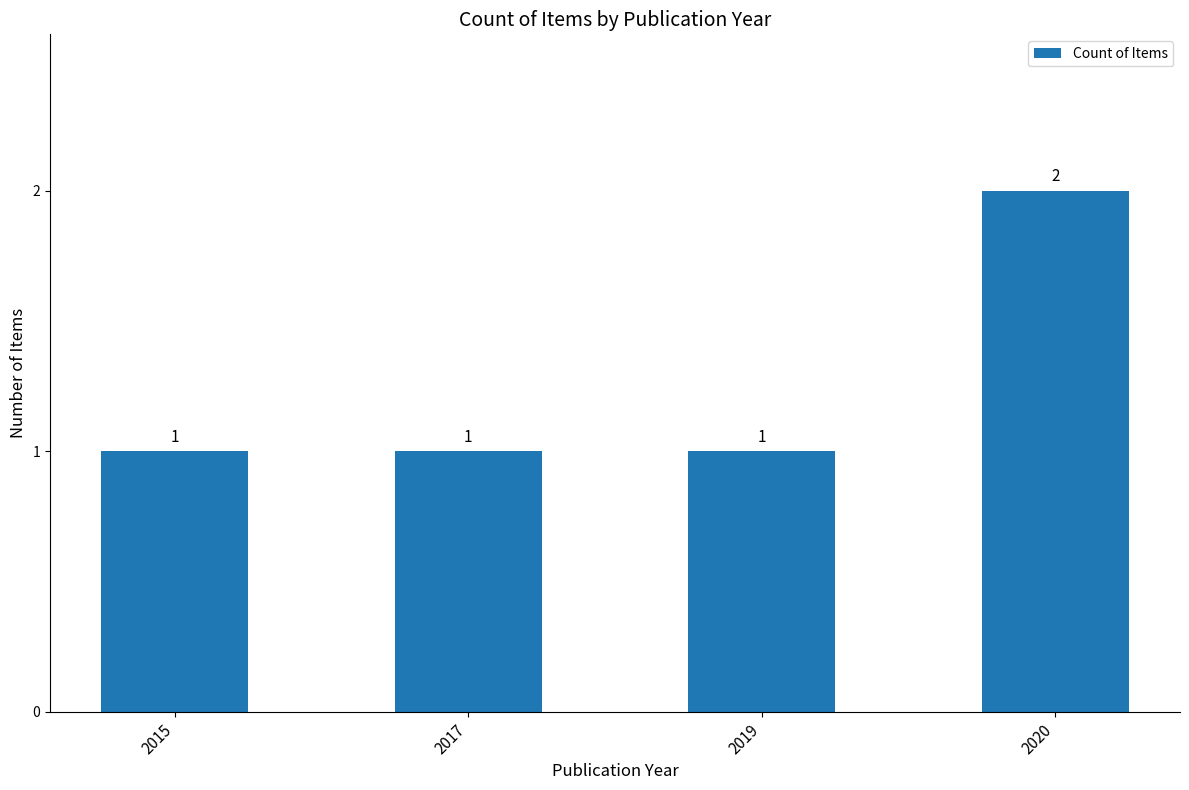

At which category does the chart reach its peak across all series?

2020